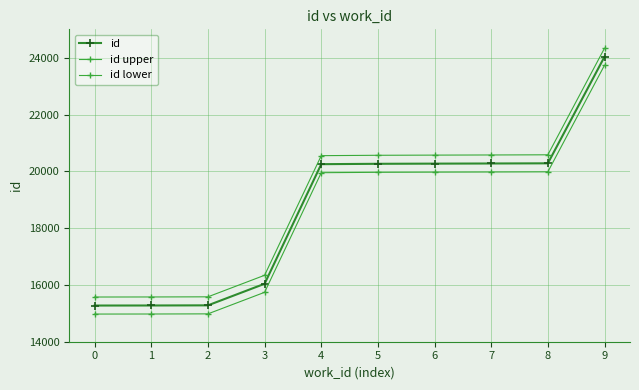

Reading left to right, extract all data points from this chart.

id: 15274	15276	15281	16040	20252	20265	20271	20276	20282	24035
id upper: 15574	15576	15581	16340	20552	20565	20571	20576	20582	24335
id lower: 14974	14976	14981	15740	19952	19965	19971	19976	19982	23735